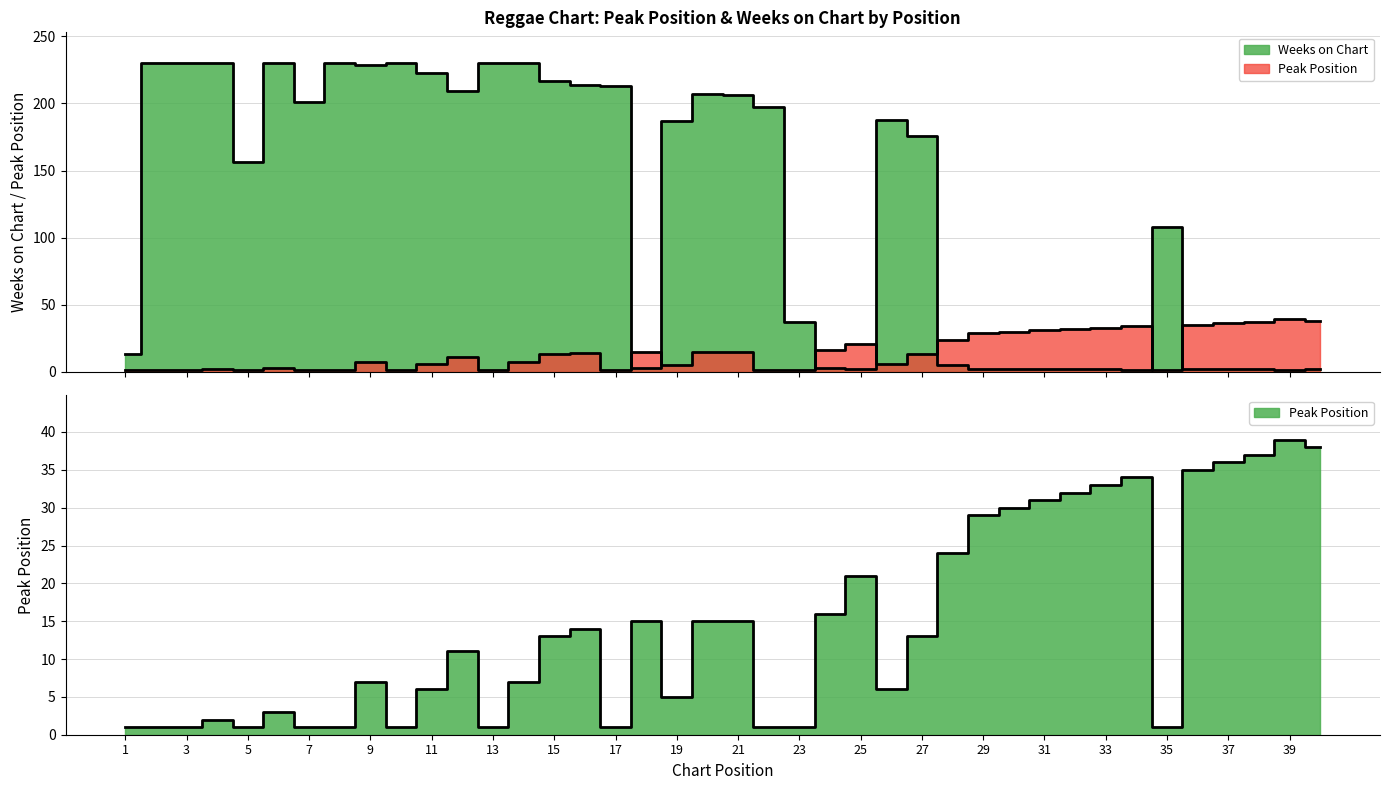

What is the sum of all Peak Position values?

579